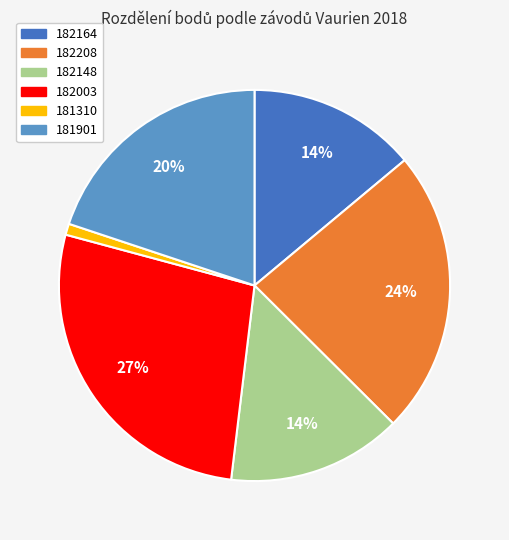

How many segments does this pie chart have?

6